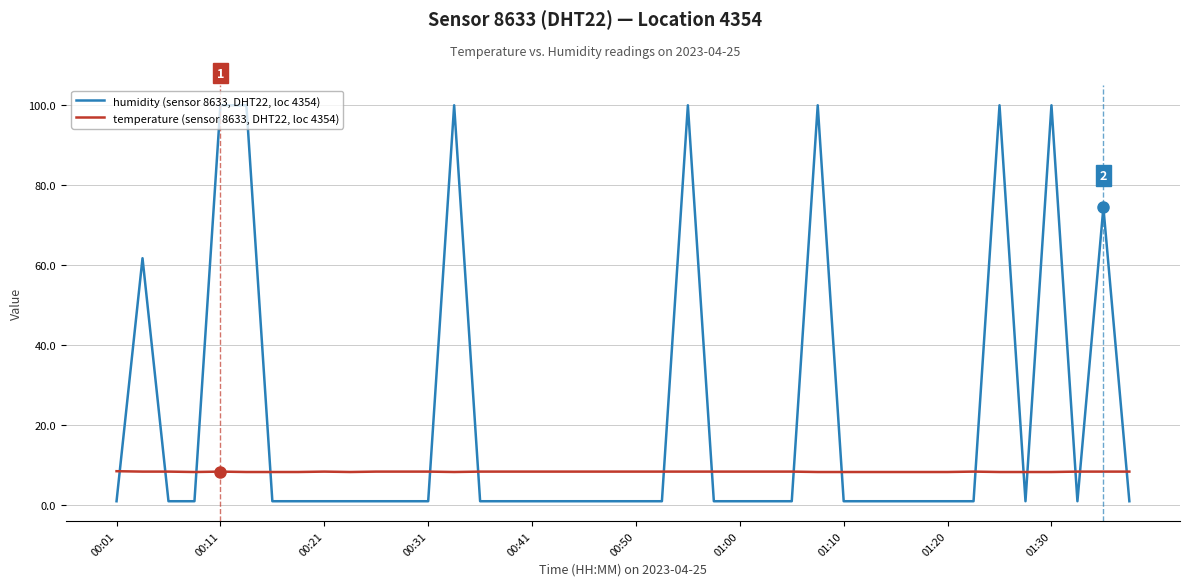

How many intersections are there between temperature (sensor 8633, DHT22, loc 4354) and humidity (sensor 8633, DHT22, loc 4354)?

16